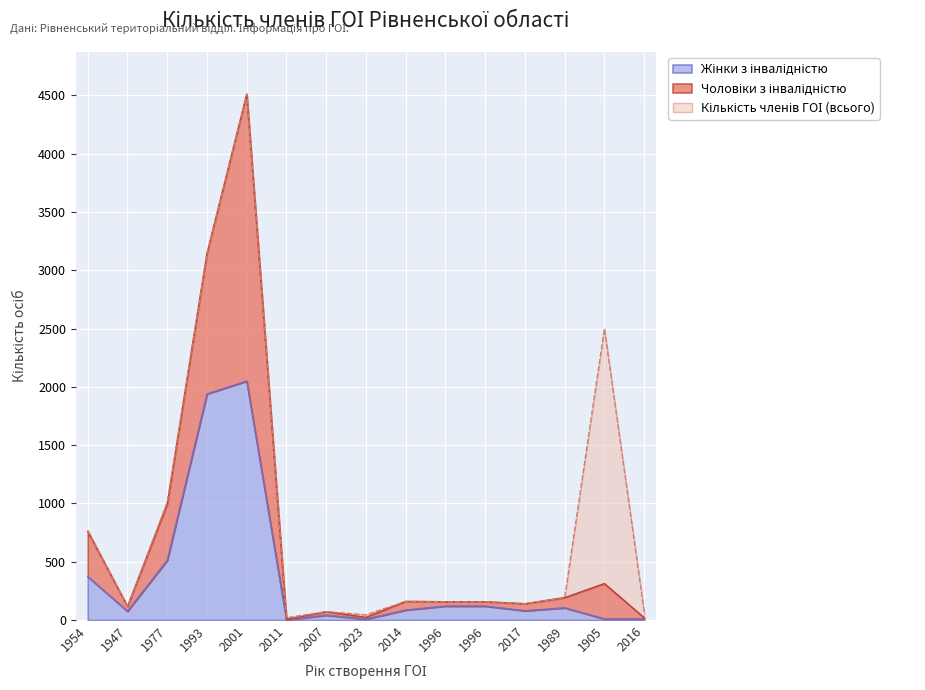

Which series changed the most between 1996 and 1989?

Кількість членів ГОІ (всього)